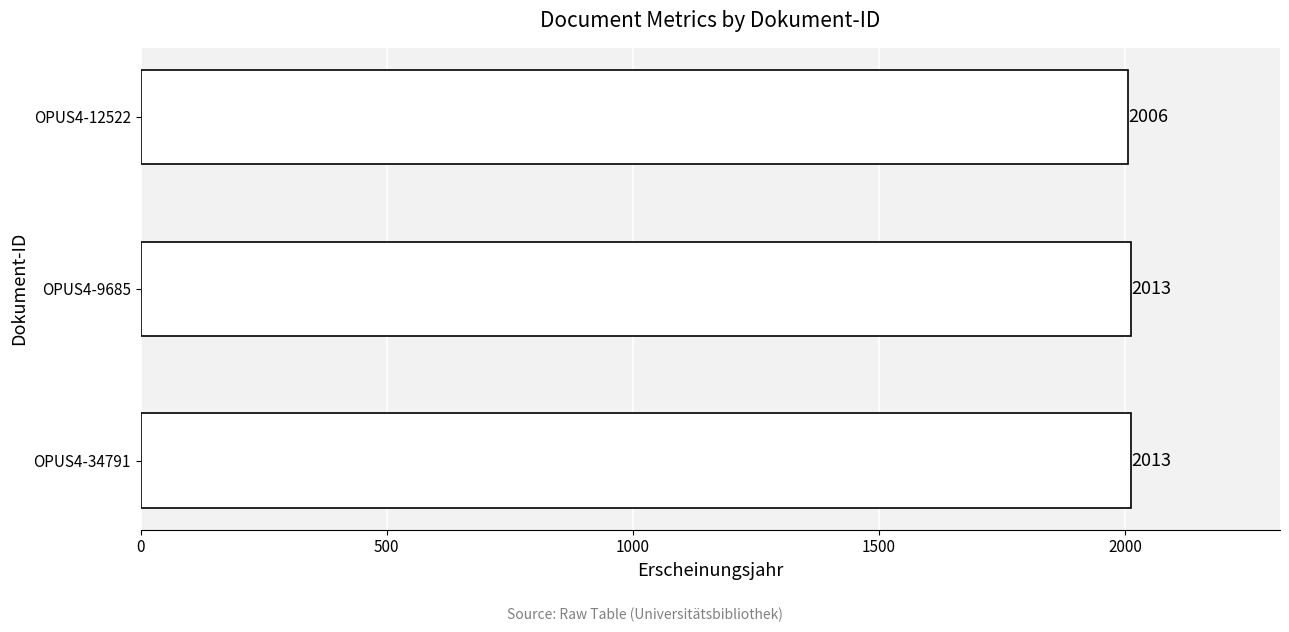

Reading bottom to top, extract all data points from this chart.

OPUS4-34791=2013	OPUS4-9685=2013	OPUS4-12522=2006